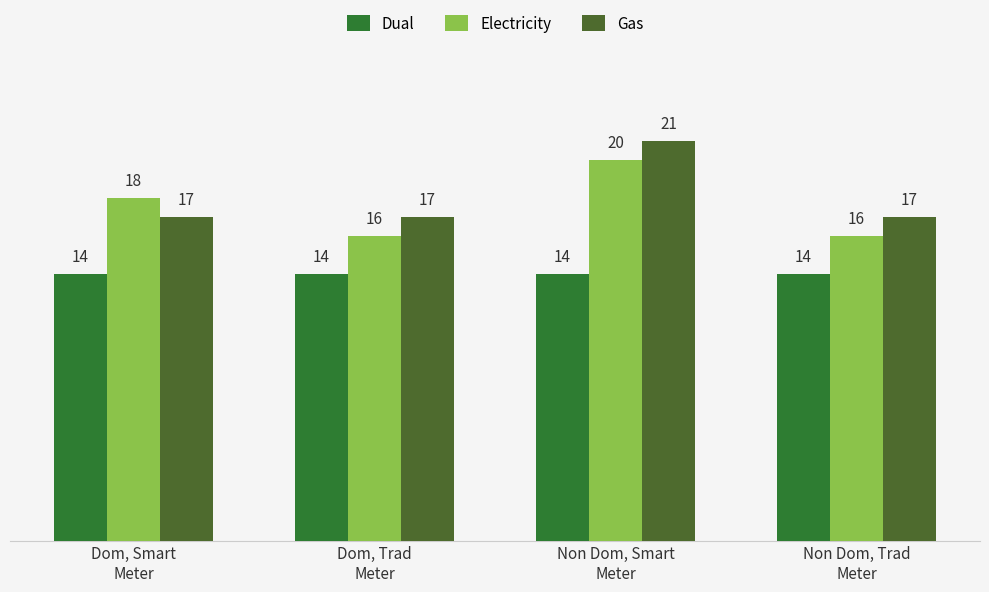

Which label corresponds to the smallest value in the chart?

Dom, Smart
Meter